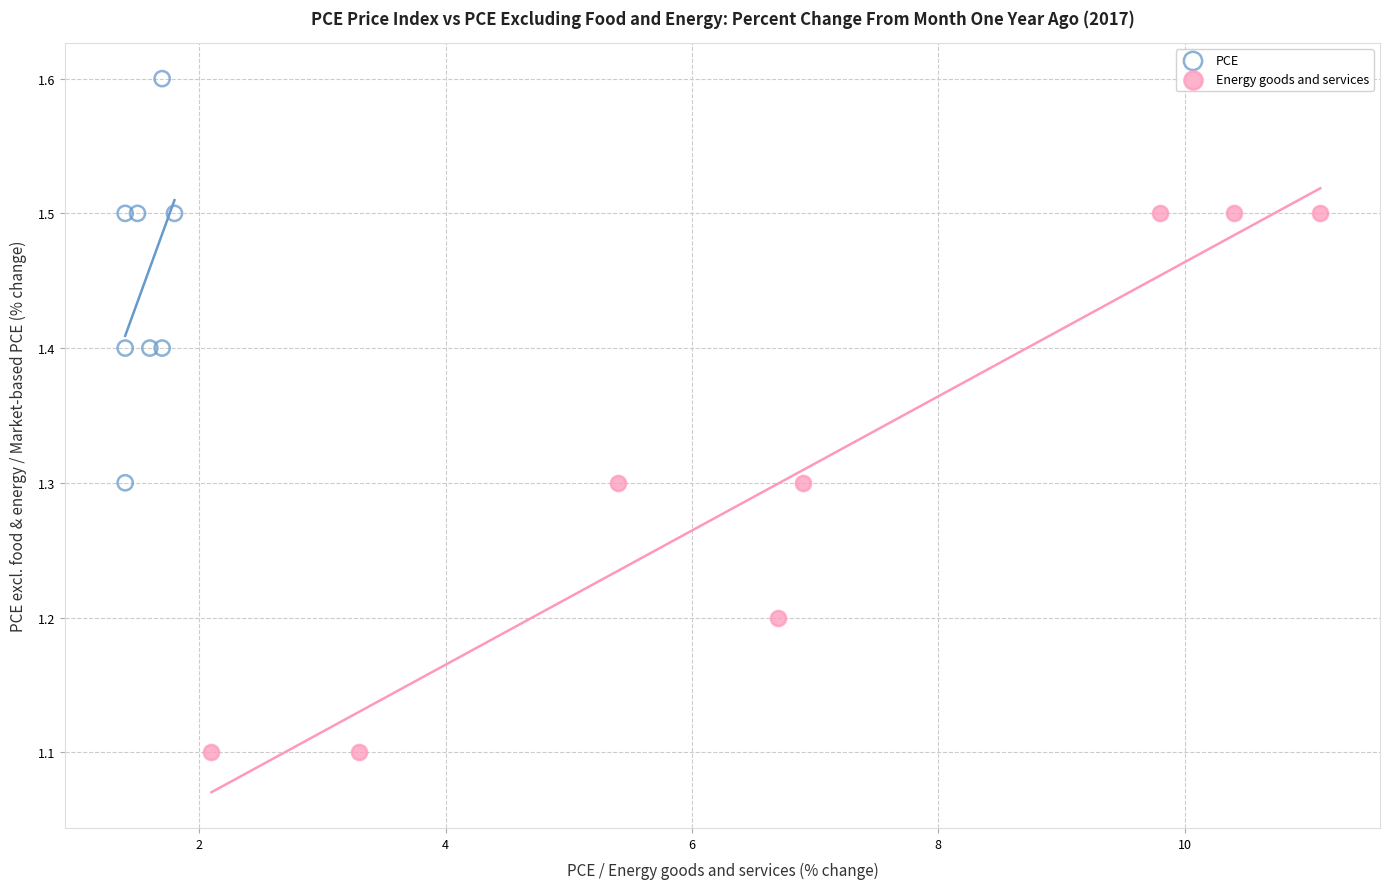

Which series reaches the minimum Y coordinate?

Energy goods and services